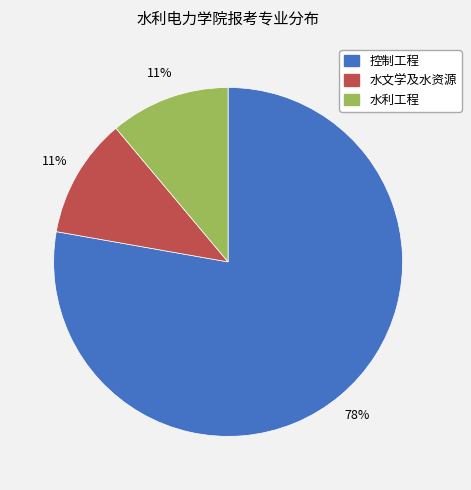

What percentage is the 控制工程 slice, to the nearest percent?

78%